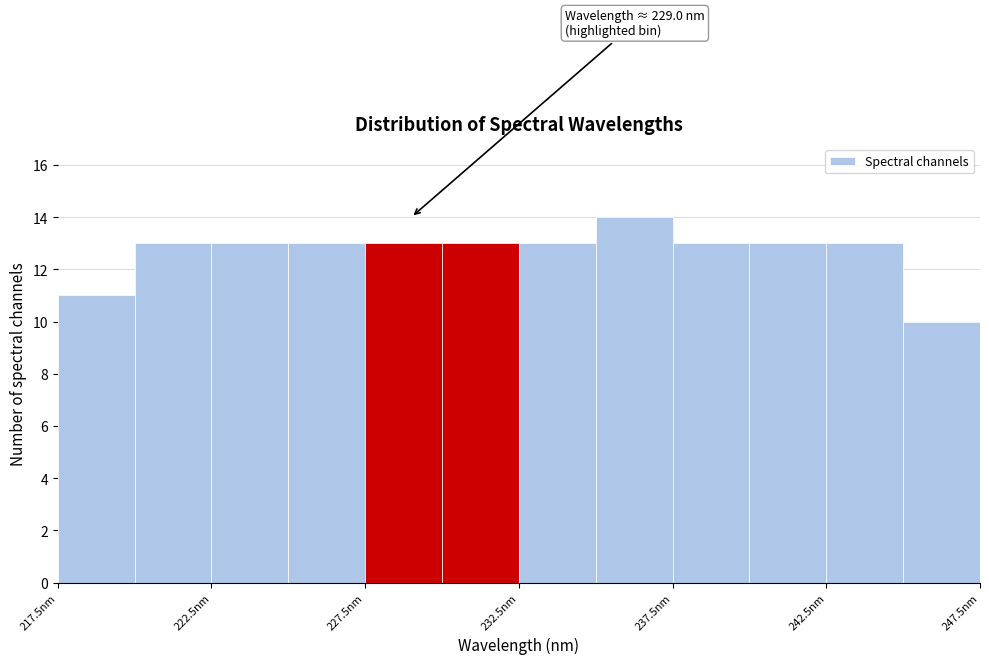

Over which range of the x-axis is the bar tallest?

235.0 to 237.5